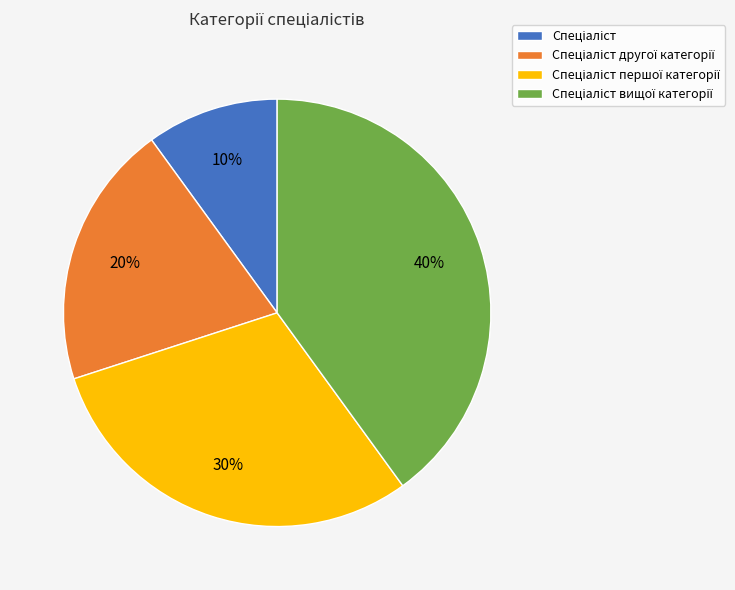

To the nearest percent, what is the average slice percentage?

25%